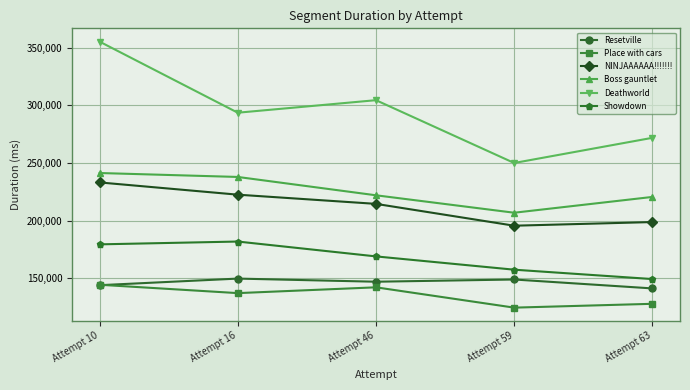

What is the total value across all series at Attempt 63?

1109151